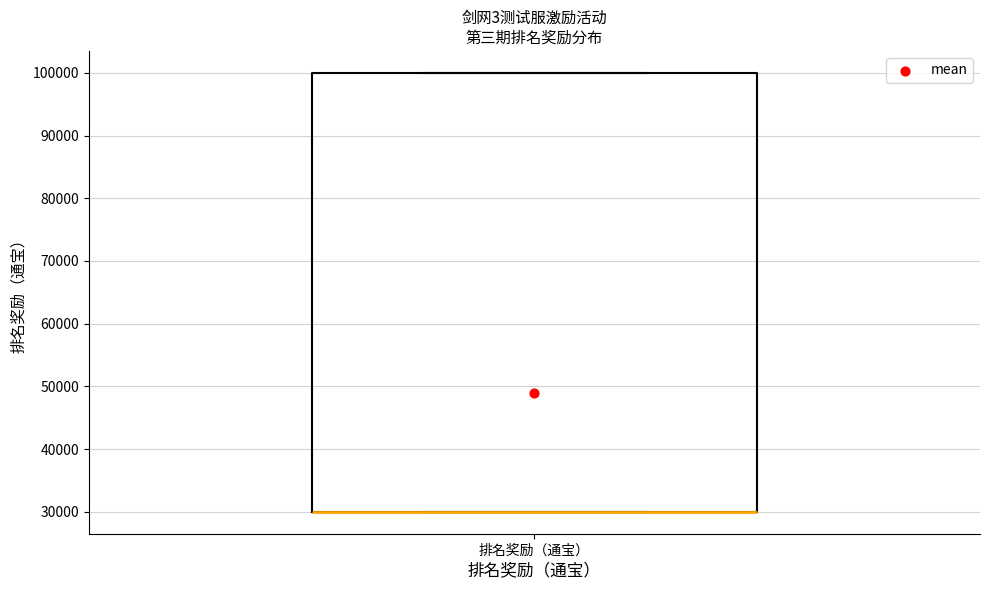

Read this box plot against the y-axis: the position of the median line, the range covered by the box, and the ends of both whiskers. The values are not printed on the chart, so give them approximately, as read against the axis.

median 30000 (drawn on the box's lower edge), box 30000 to 100000, whiskers 30000 to 100000